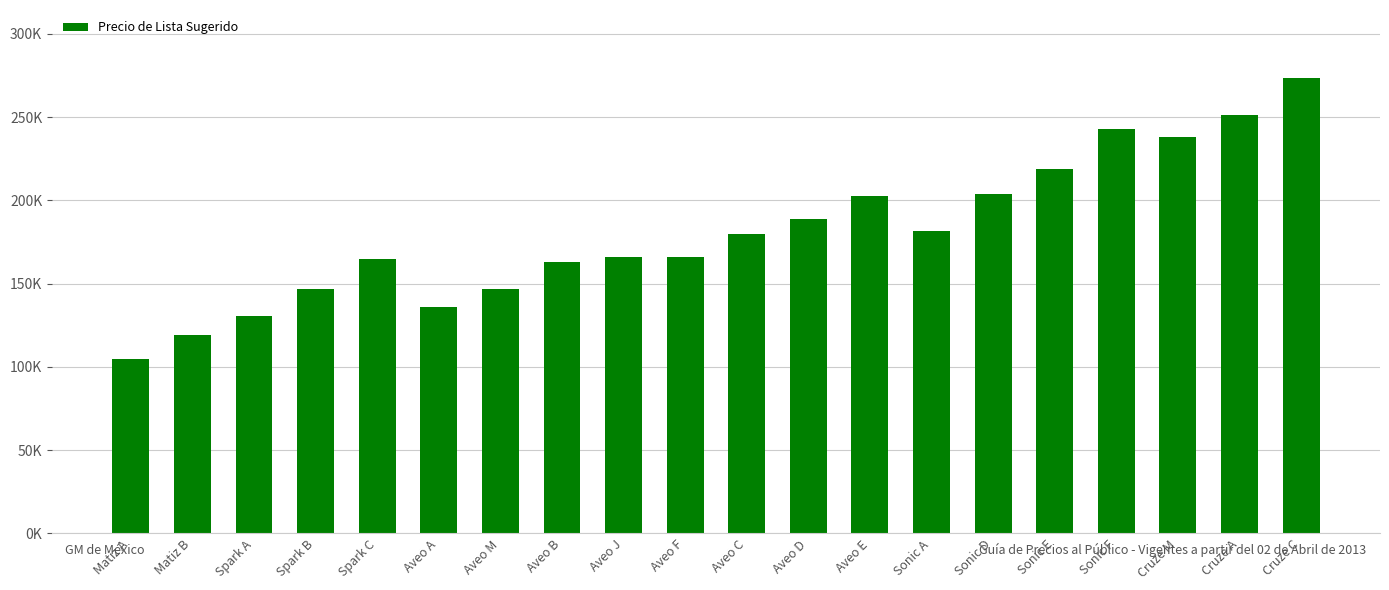

What value does the data have at Aveo C?

179900